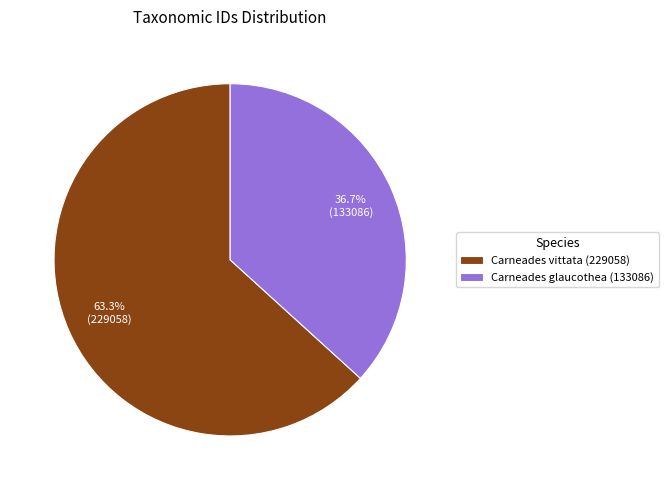

Is it true that Carneades glaucothea (133086) is 37% of the pie?

True